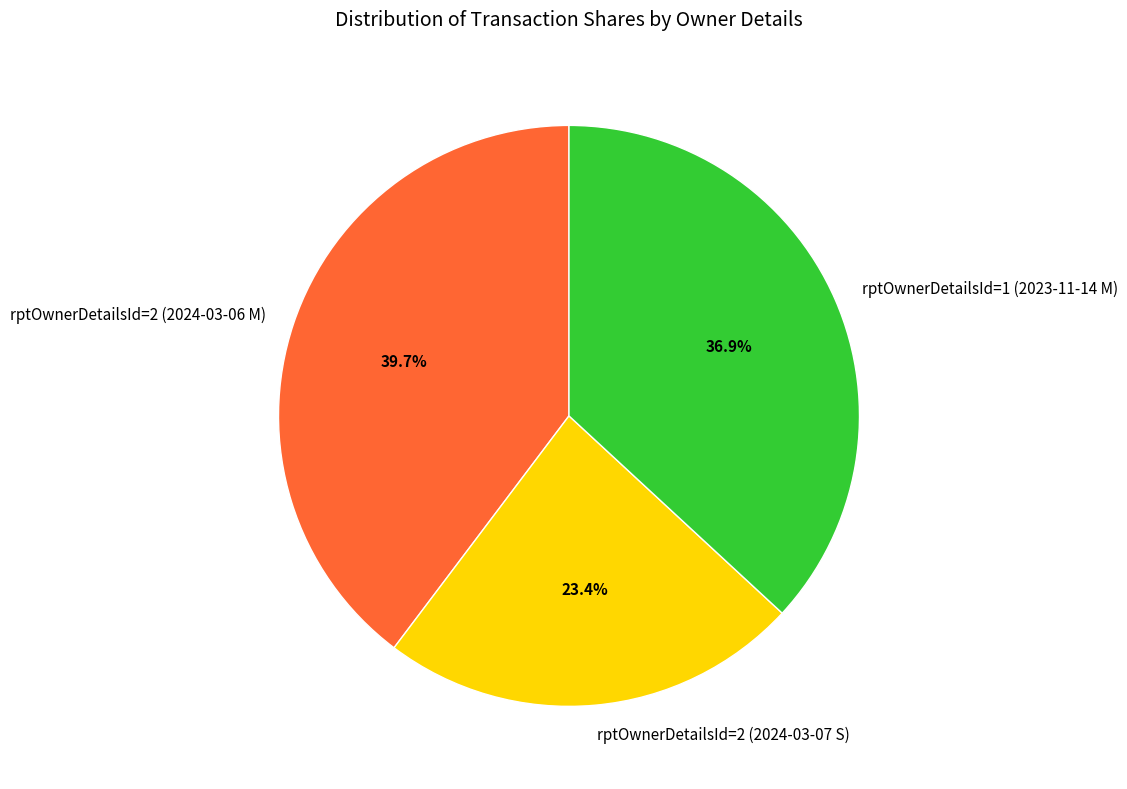

Which slice is the largest?

rptOwnerDetailsId=2 (2024-03-06 M)